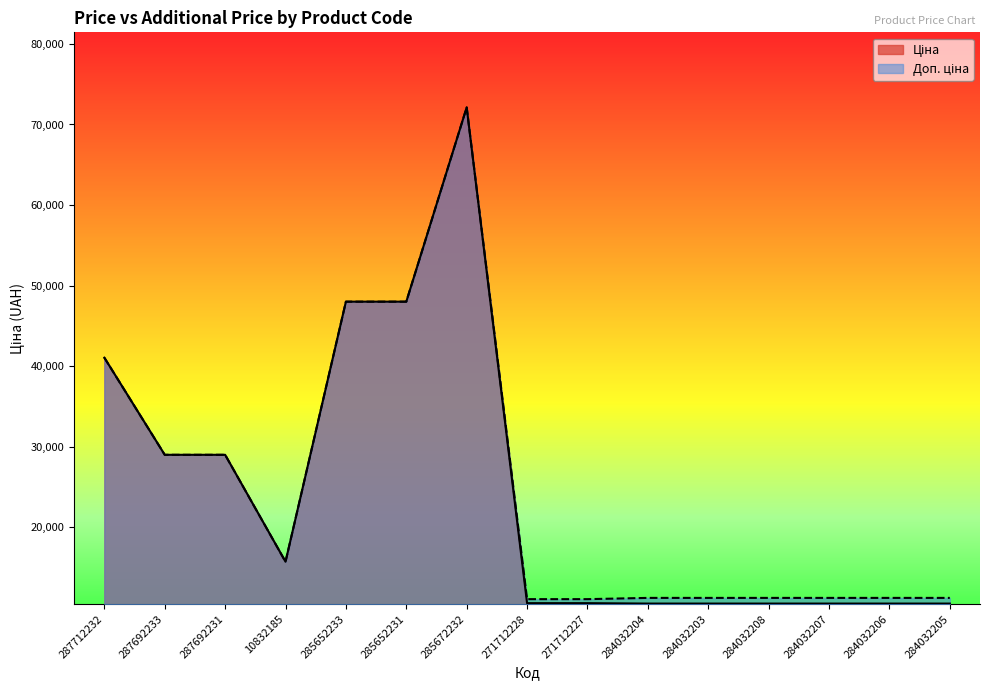

True or false: Доп. ціна and Ціна intersect in this chart.

False